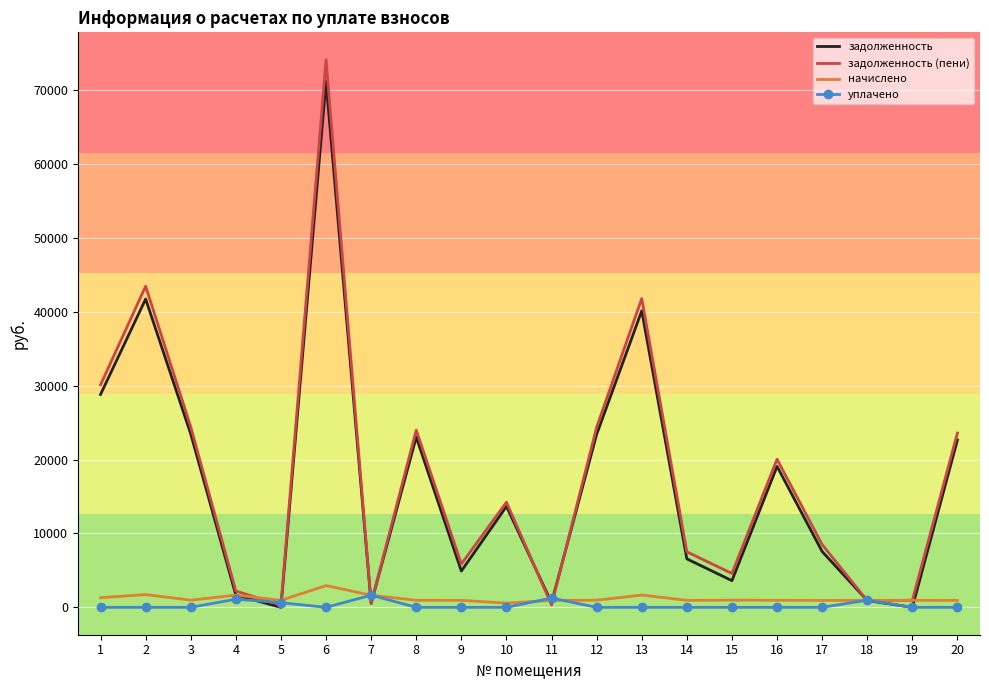

Is the value of задолженность (пени) at 6 greater than the value of задолженность at 7?

Yes